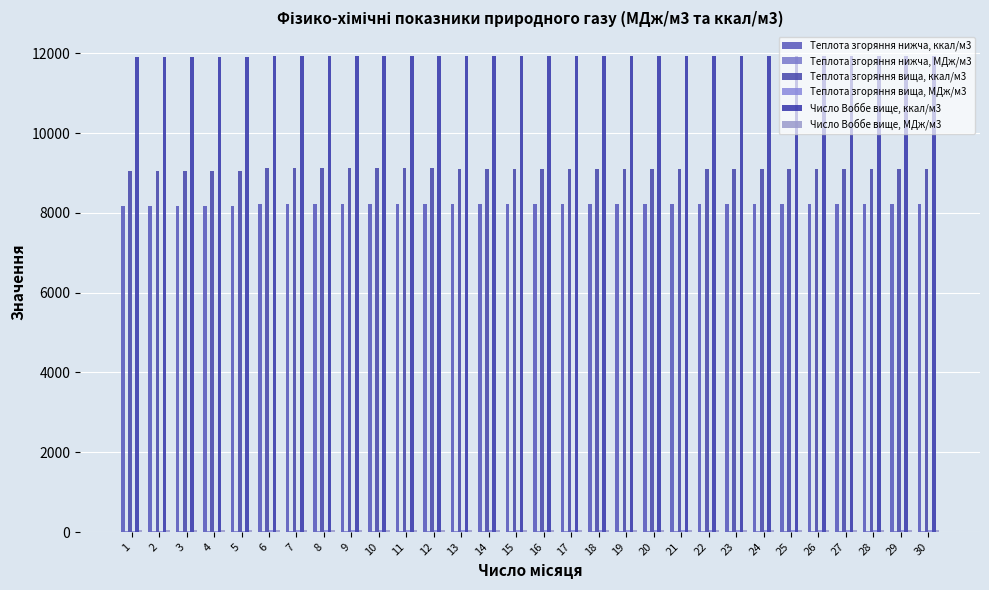

Is the value of Число Воббе вище, МДж/м3 at 15 greater than the value of Теплота згоряння вища, МДж/м3 at 27?

Yes